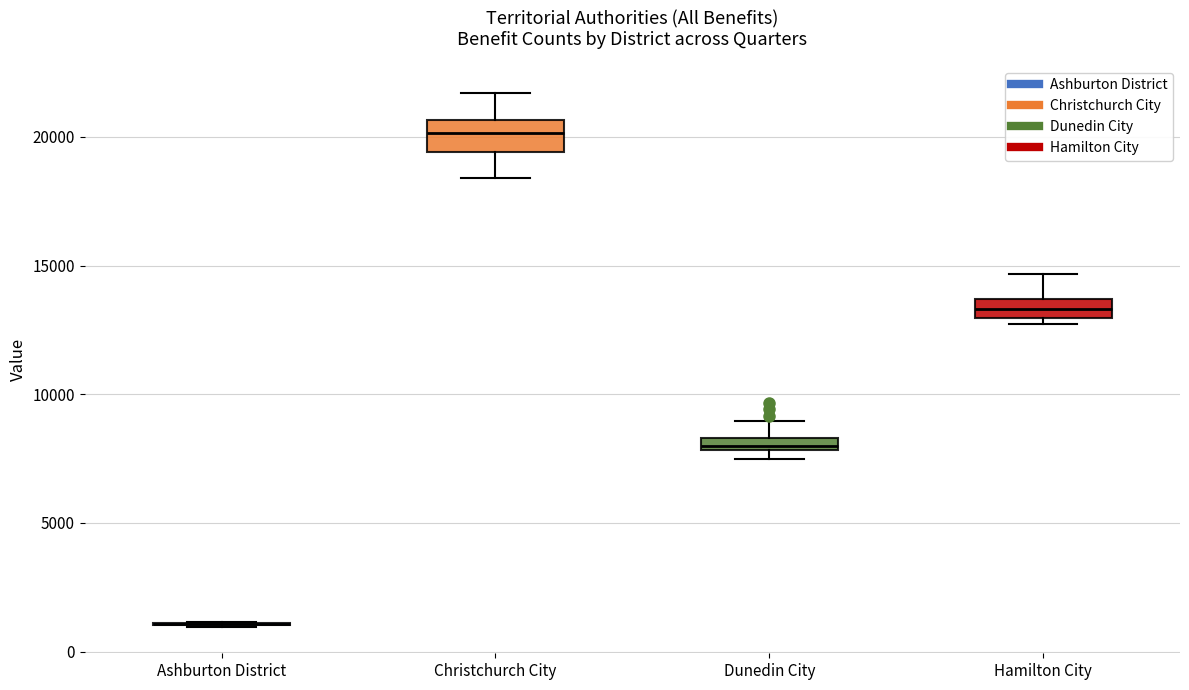

Where does the median line of the box for Christchurch City sit on the y-axis? The values are not printed on the chart, so give them approximately, as read against the axis.

20000